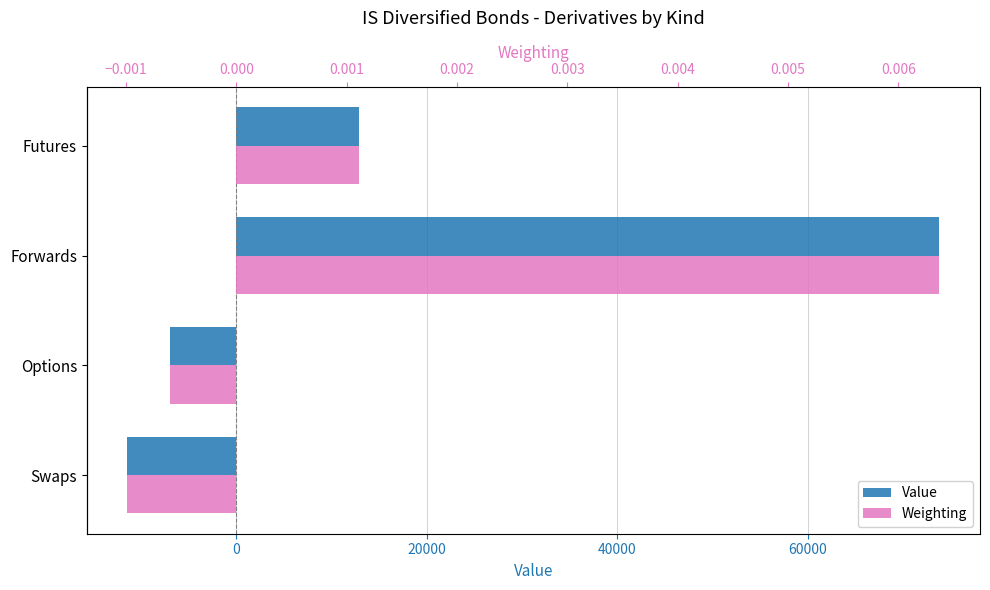

List the series in order of their overall mean, highest first.

Value, Weighting